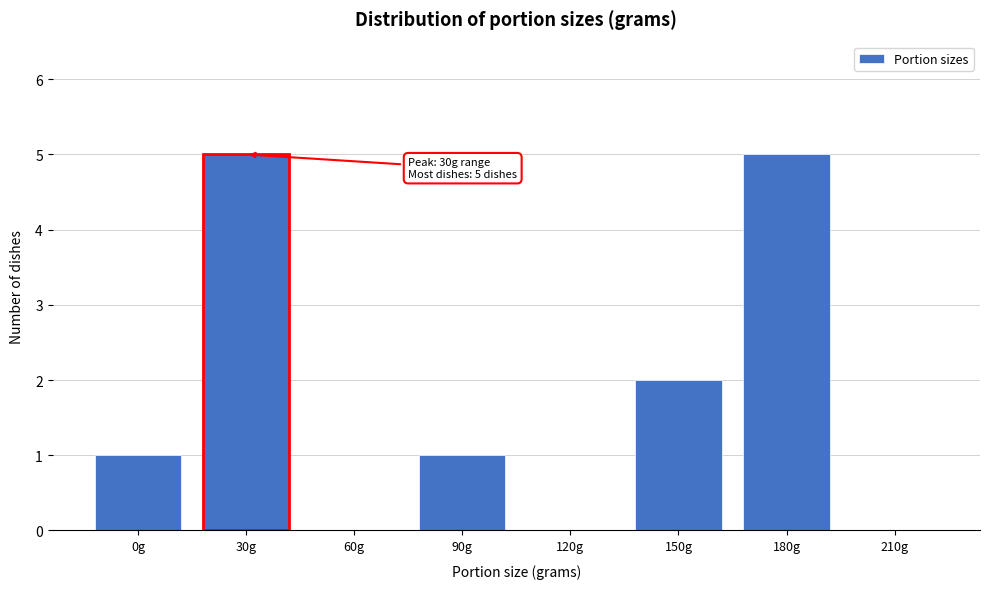

Reading right to left, what are all the values shown in this chart?

210g=0	180g=5	150g=2	120g=0	90g=1	60g=0	30g=5	0g=1